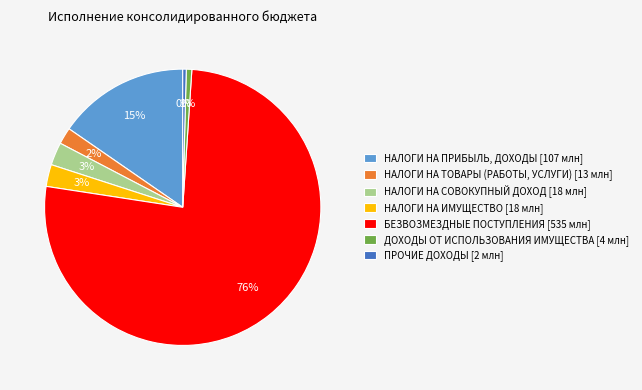

To the nearest percent, what is the difference between the ДОХОДЫ ОТ ИСПОЛЬЗОВАНИЯ ИМУЩЕСТВА and НАЛОГИ НА ТОВАРЫ (РАБОТЫ, УСЛУГИ) slice percentages?

1%